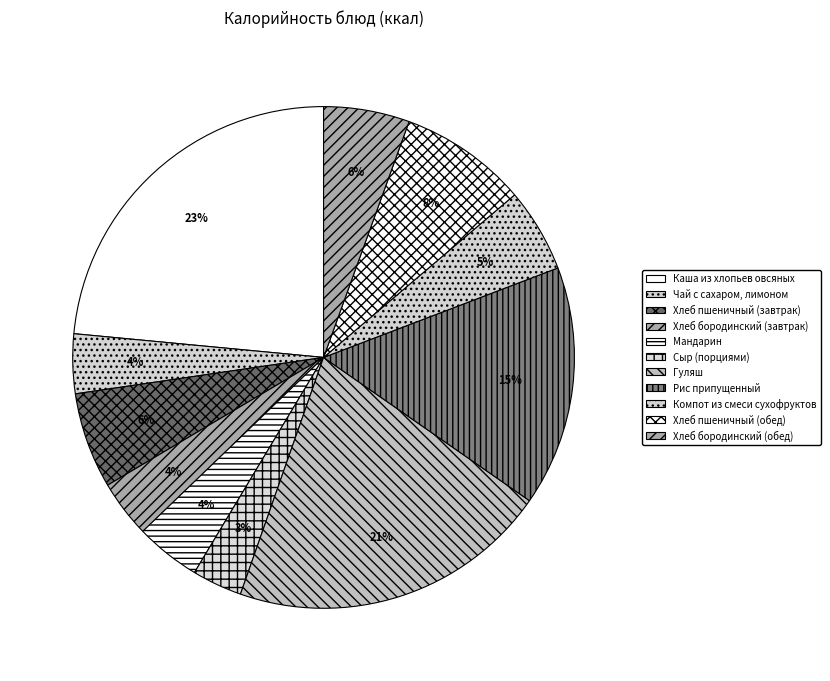

Does any single category account for the majority?

No